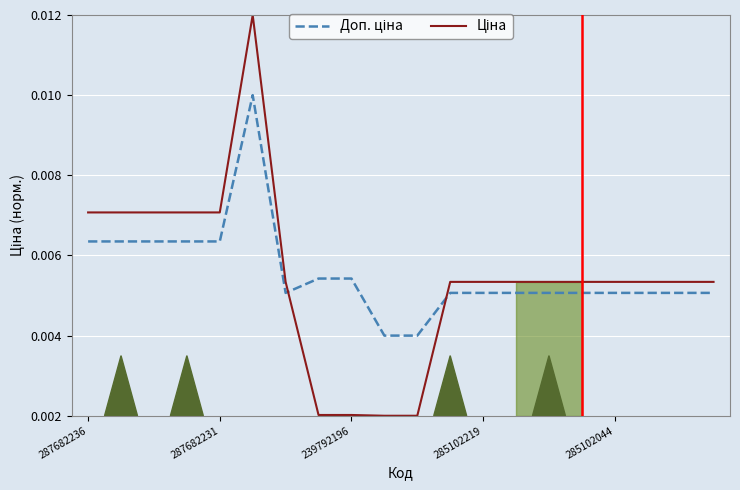

Is the value of Ціна at 7 greater than the value of Доп. ціна at 285102044?

No